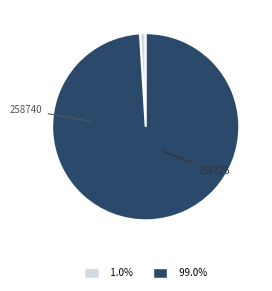

Is there a majority slice in this chart?

Yes